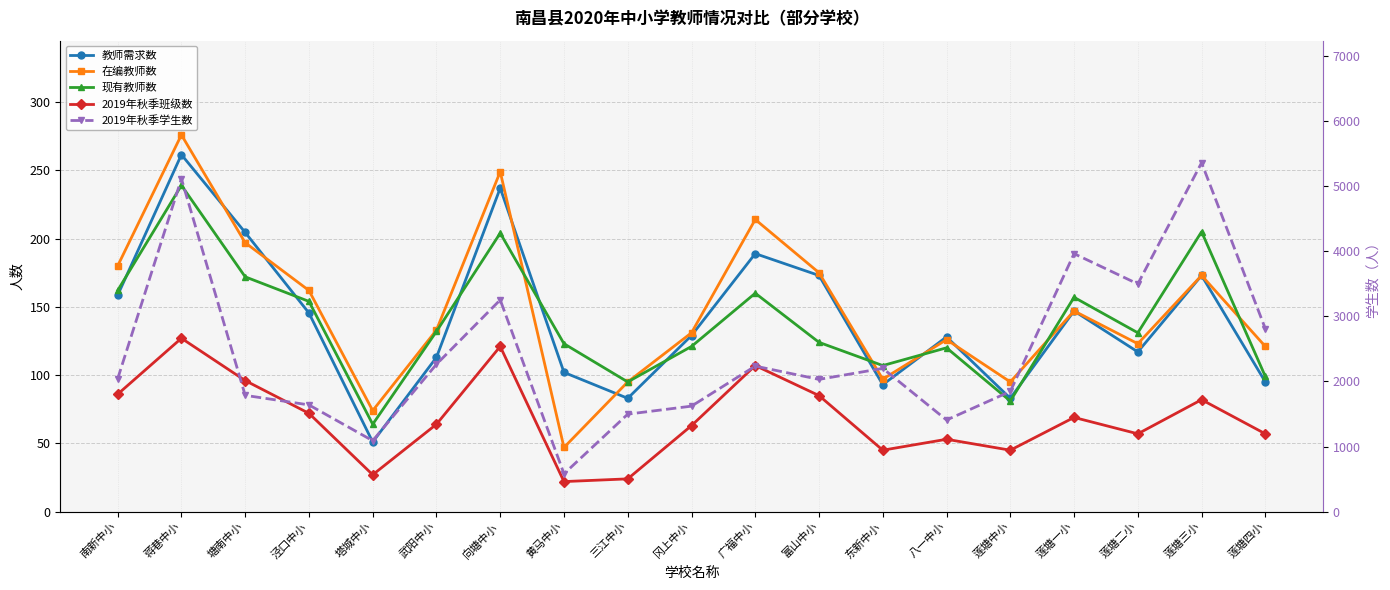

Reading left to right, transcribe all the data shown in this chart.

教师需求数: 南新中小=158.5	蒋巷中小=261.5	塘南中小=204.5	泾口中小=145.5	塔城中小=51.0	武阳中小=113.0	向塘中小=237.0	黄马中小=102.0	三江中小=83.0	冈上中小=129.0	广福中小=189.0	富山中小=173.0	东新中小=93.0	八一中小=128.0	莲塘中小=83.0	莲塘一小=147.0	莲塘二小=117.0	莲塘三小=173.0	莲塘四小=95.0
在编教师数: 南新中小=180.0	蒋巷中小=276.0	塘南中小=197.0	泾口中小=162.0	塔城中小=74.0	武阳中小=133.0	向塘中小=249.0	黄马中小=47.0	三江中小=95.0	冈上中小=131.0	广福中小=214.0	富山中小=175.0	东新中小=97.0	八一中小=126.0	莲塘中小=95.0	莲塘一小=147.0	莲塘二小=123.0	莲塘三小=173.0	莲塘四小=121.0
现有教师数: 南新中小=162.0	蒋巷中小=239.0	塘南中小=172.0	泾口中小=154.0	塔城中小=64.0	武阳中小=132.0	向塘中小=204.0	黄马中小=123.0	三江中小=95.0	冈上中小=121.0	广福中小=160.0	富山中小=124.0	东新中小=107.0	八一中小=120.0	莲塘中小=81.0	莲塘一小=157.0	莲塘二小=131.0	莲塘三小=205.0	莲塘四小=99.0
2019年秋季班级数: 南新中小=86.0	蒋巷中小=127.0	塘南中小=96.0	泾口中小=72.0	塔城中小=27.0	武阳中小=64.0	向塘中小=121.0	黄马中小=22.0	三江中小=24.0	冈上中小=63.0	广福中小=107.0	富山中小=85.0	东新中小=45.0	八一中小=53.0	莲塘中小=45.0	莲塘一小=69.0	莲塘二小=57.0	莲塘三小=82.0	莲塘四小=57.0
2019年秋季学生数: 南新中小=2040.0	蒋巷中小=5113.0	塘南中小=1786.0	泾口中小=1639.0	塔城中小=1089.0	武阳中小=2263.0	向塘中小=3252.0	黄马中小=581.0	三江中小=1497.0	冈上中小=1620.0	广福中小=2235.0	富山中小=2031.0	东新中小=2200.0	八一中小=1407.0	莲塘中小=1846.0	莲塘一小=3962.0	莲塘二小=3497.0	莲塘三小=5358.0	莲塘四小=2809.0